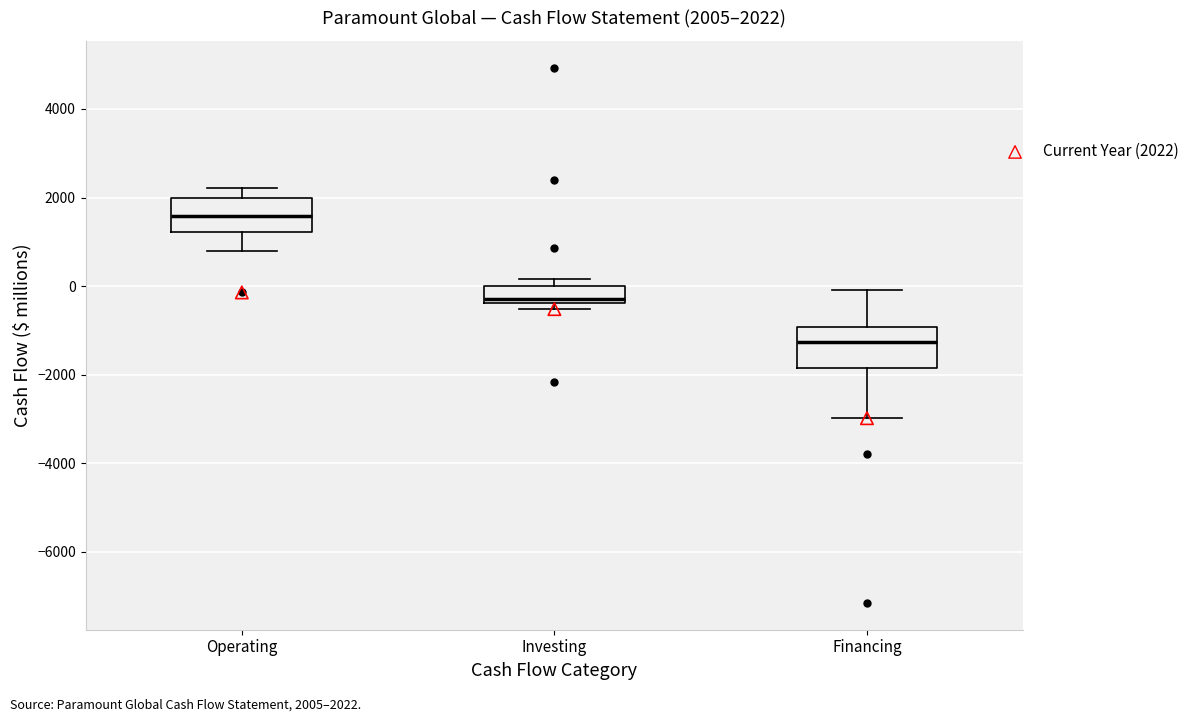

Which box's median line is the lowest?

Financing